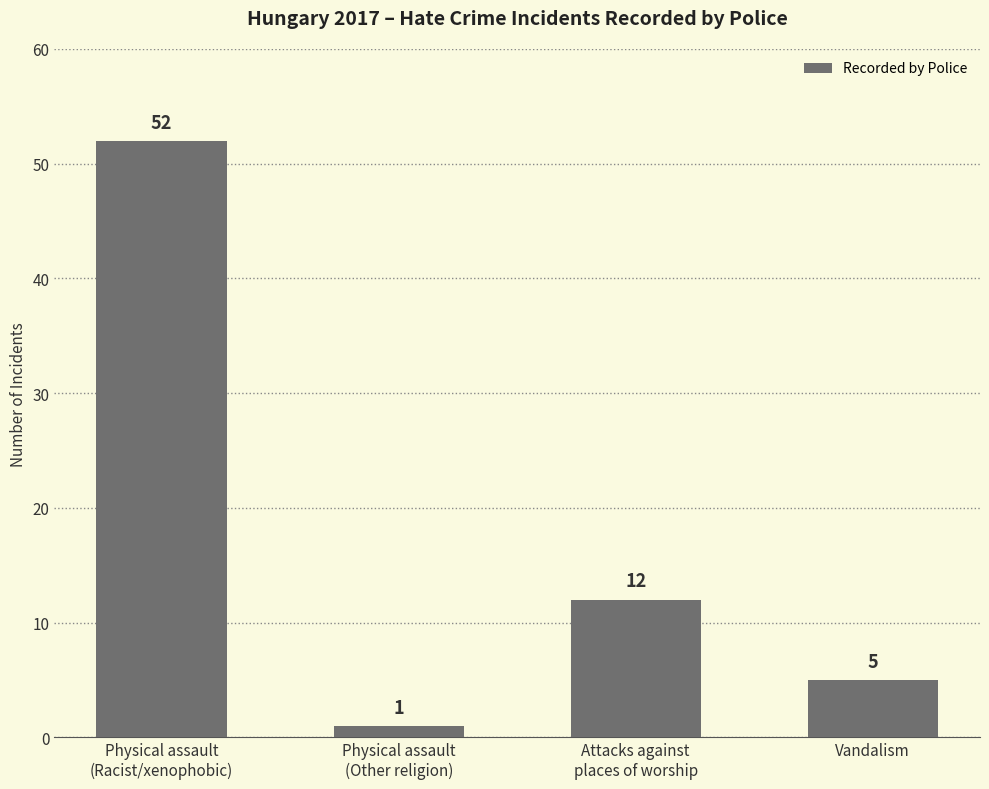

What is the value of the 2nd bar from the left?

1